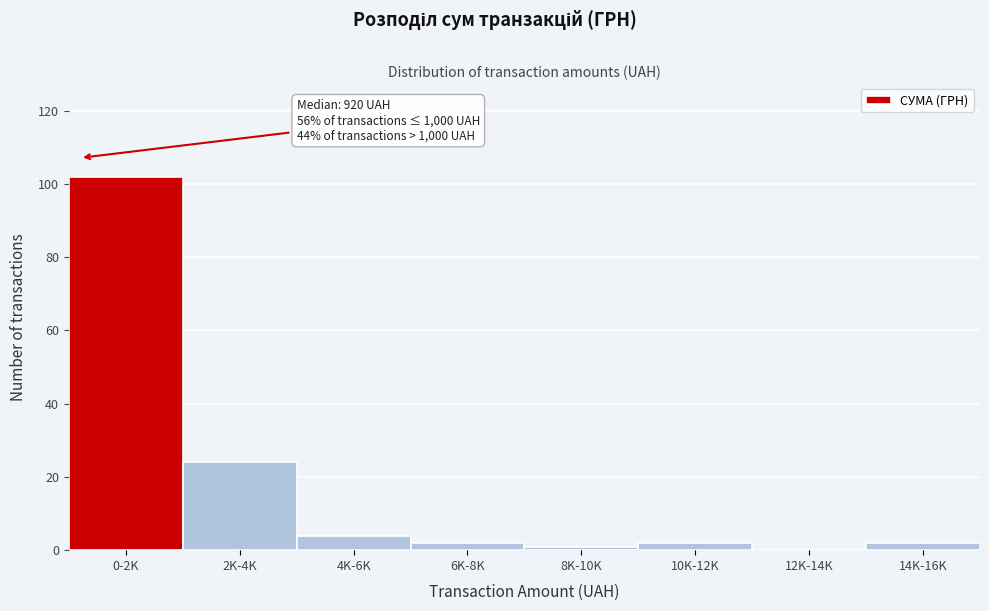

Reading left to right, extract all data points from this chart.

0-2K=102	2K-4K=24	4K-6K=4	6K-8K=2	8K-10K=1	10K-12K=2	12K-14K=0	14K-16K=2